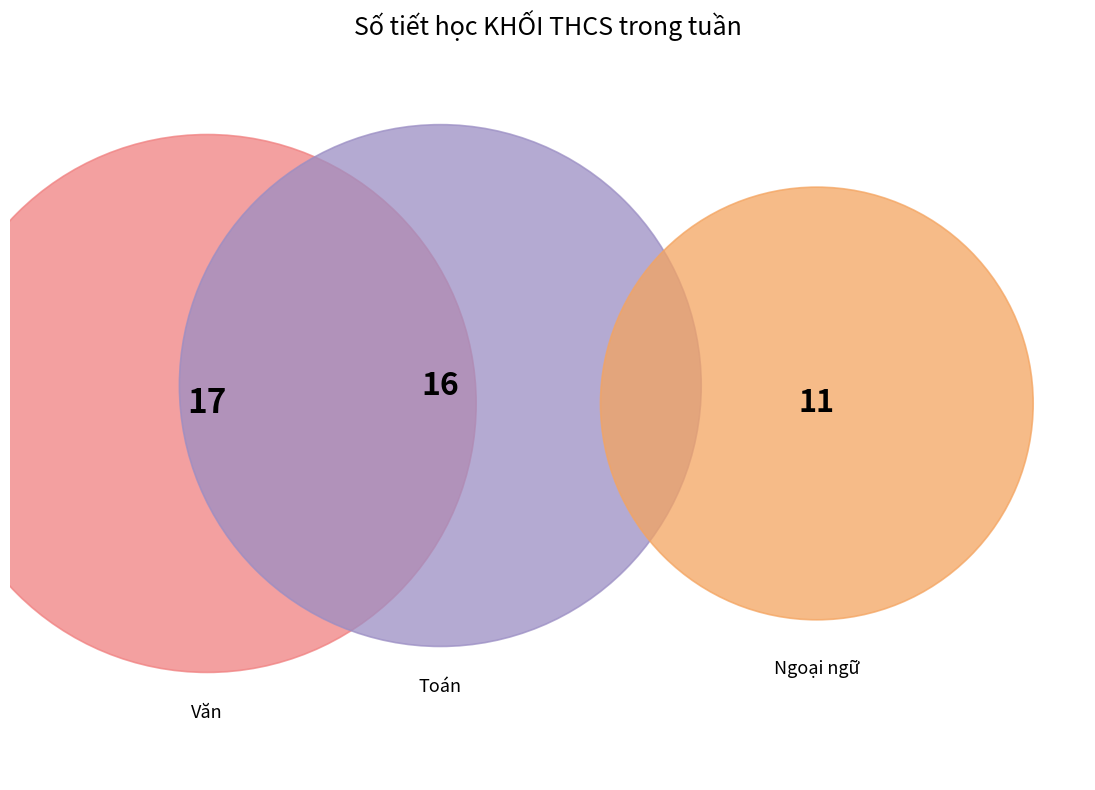

Is there a majority slice in this chart?

No